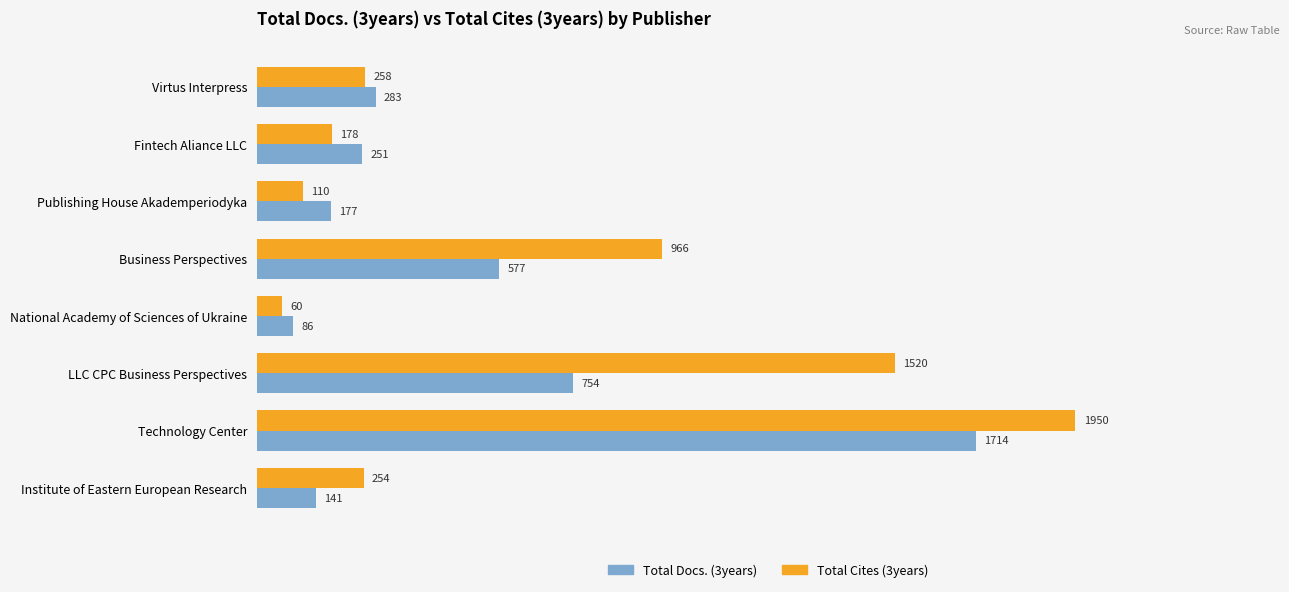

What value does the Total Docs. (3years) series have at Technology Center, to the nearest 100?

1700